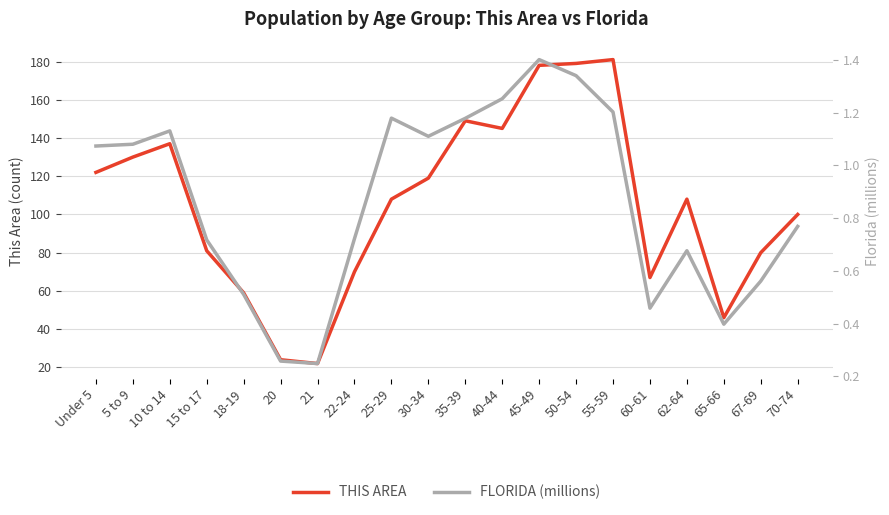

The value of THIS AREA at Under 5 is 122.0. True or false?

True